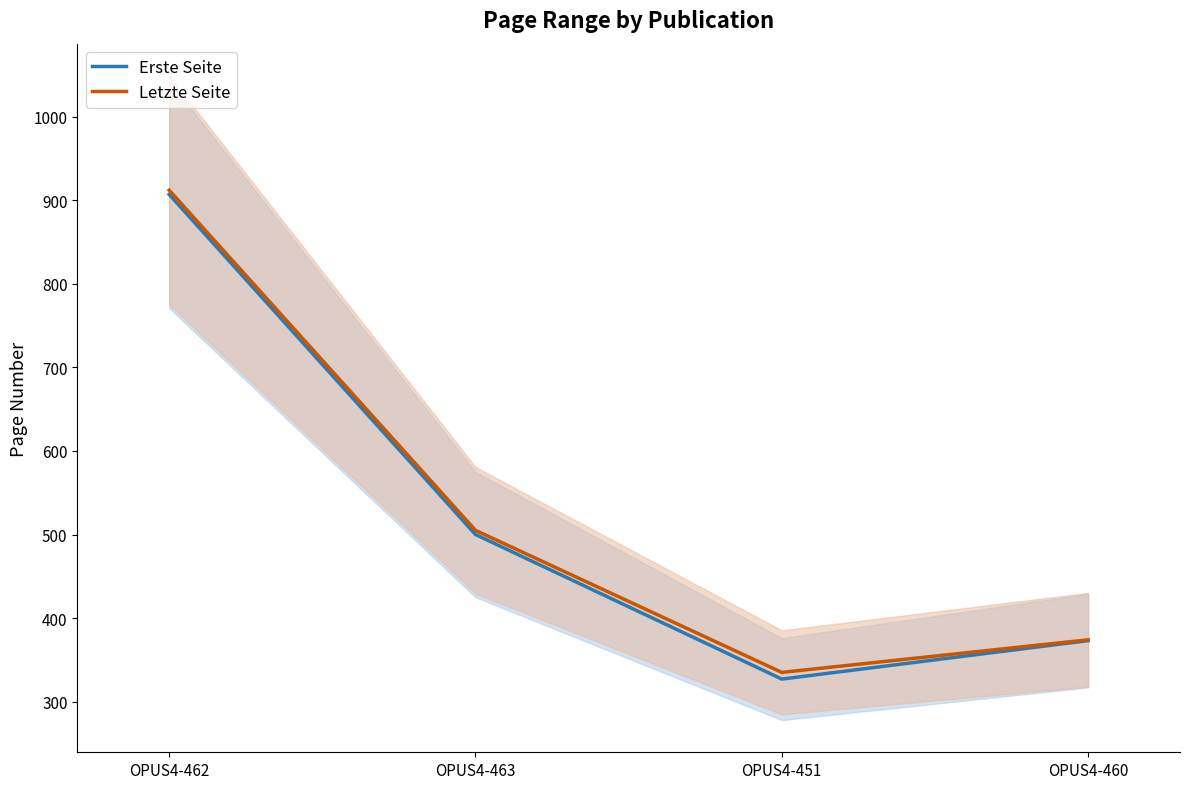

True or false: Letzte Seite and Erste Seite intersect in this chart.

False